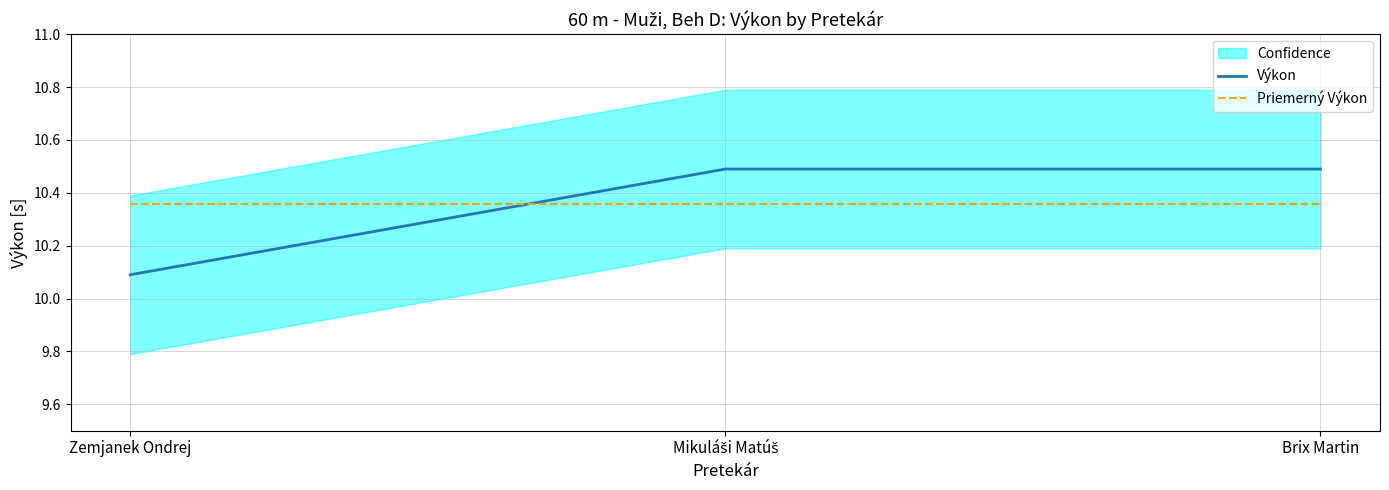

Count the Výkon values in the range 10 to 11.

3